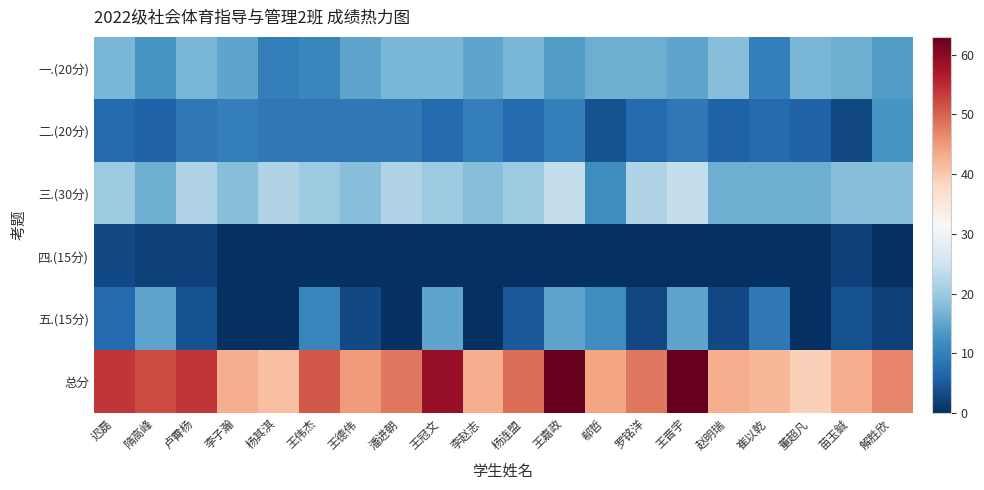

Which series has the largest total across all categories?

总分